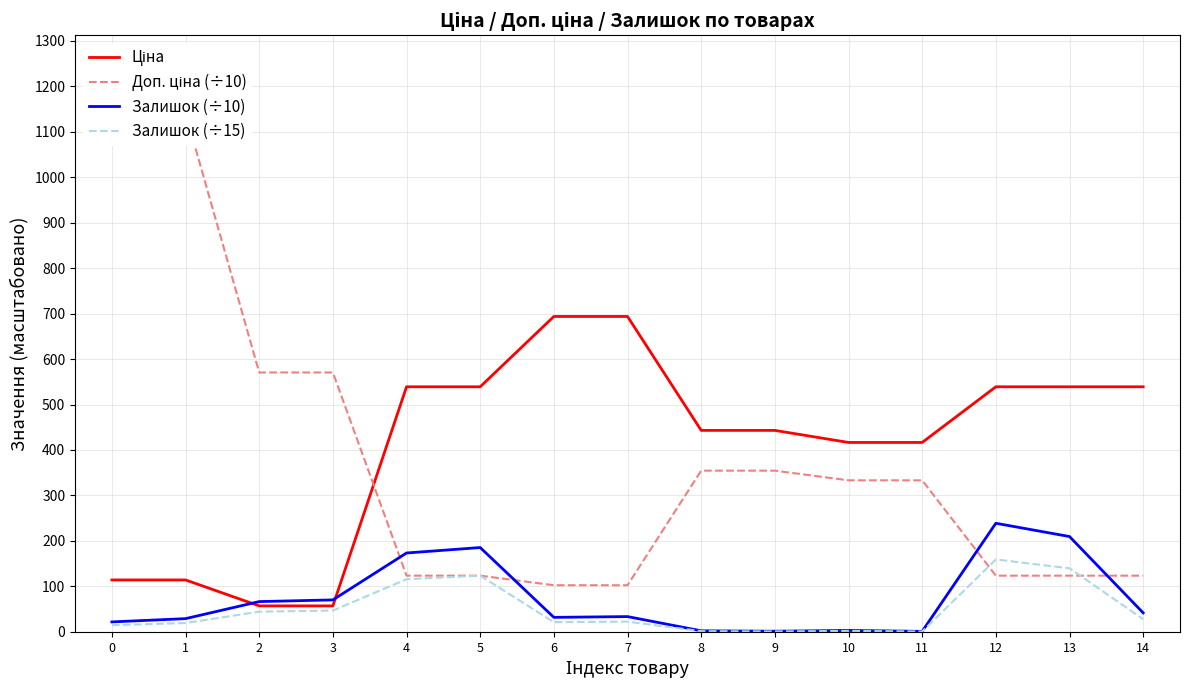

Reading right to left, transcribe all the data shown in this chart.

Ціна: 539.0	539.0	539.0	416.6	416.6	443.1	443.1	693.7	693.7	539.0	539.0	57.0	57.0	114.1	114.1
Доп. ціна (÷10): 123.5	123.5	123.5	333.2	333.2	354.5	354.5	102.5	102.5	123.5	123.5	570.5	570.5	1141.0	1141.0
Залишок (÷10): 41.7	209.6	238.8	1.0	3.0	1.3	2.2	33.5	31.8	185.4	173.4	70.2	66.5	29.0	21.8
Залишок (÷15): 27.8	139.7	159.2	0.7	2.0	0.9	1.5	22.3	21.2	123.6	115.6	46.8	44.3	19.3	14.5